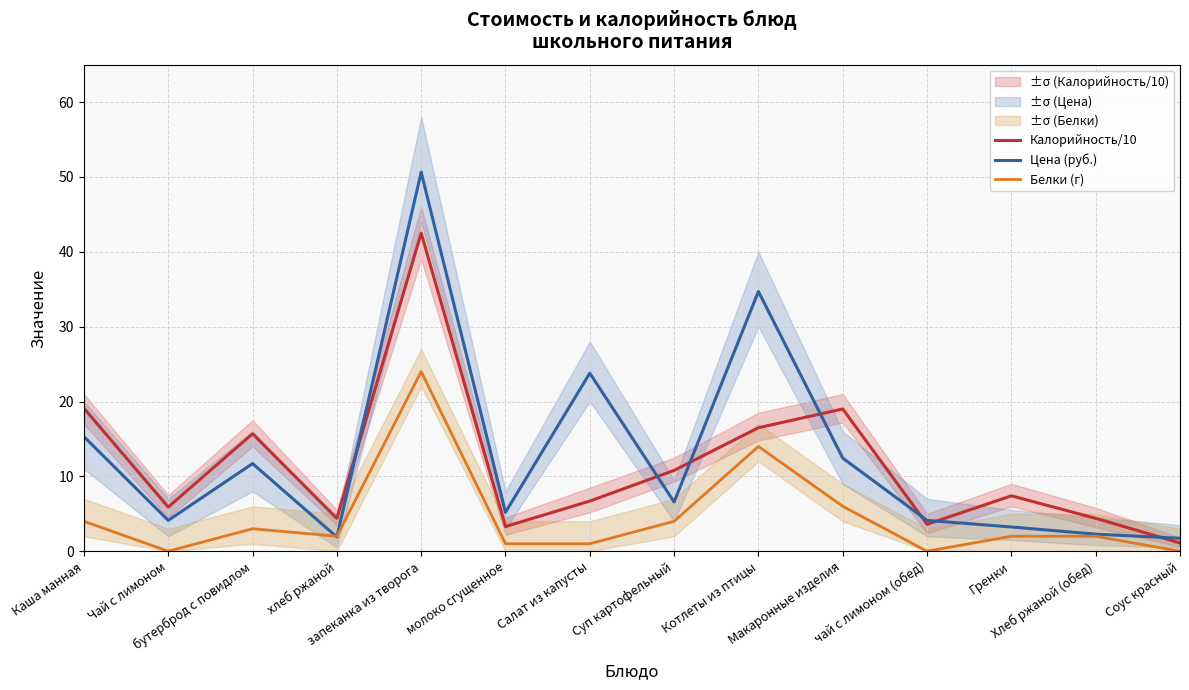

What is the average value of the Белки (г) series?

4.5